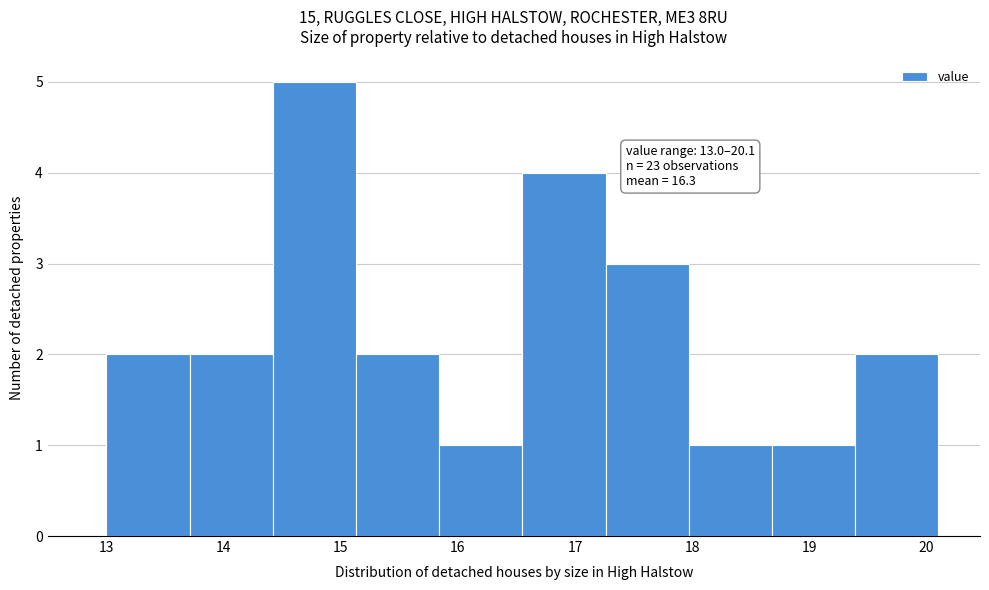

Over which range of the x-axis is the bar tallest?

14.42 to 15.13